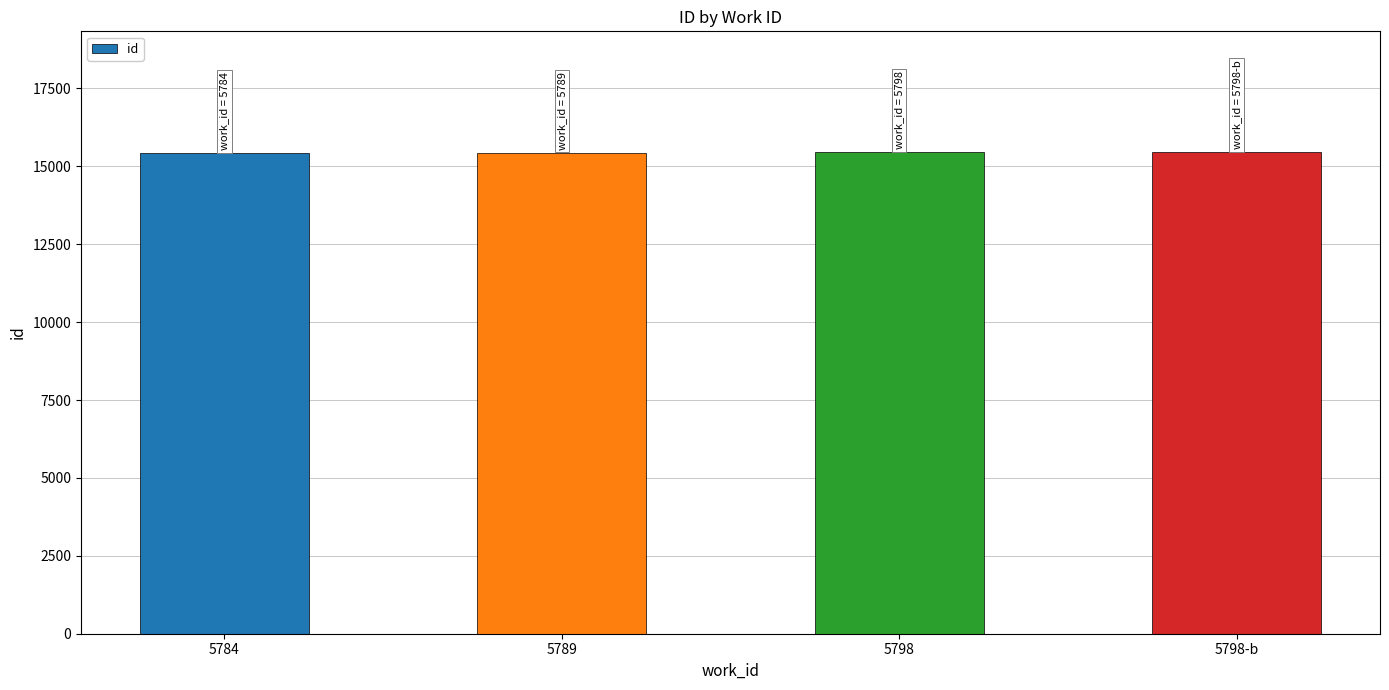

True or false: the data shows 23054 at 5789.

False